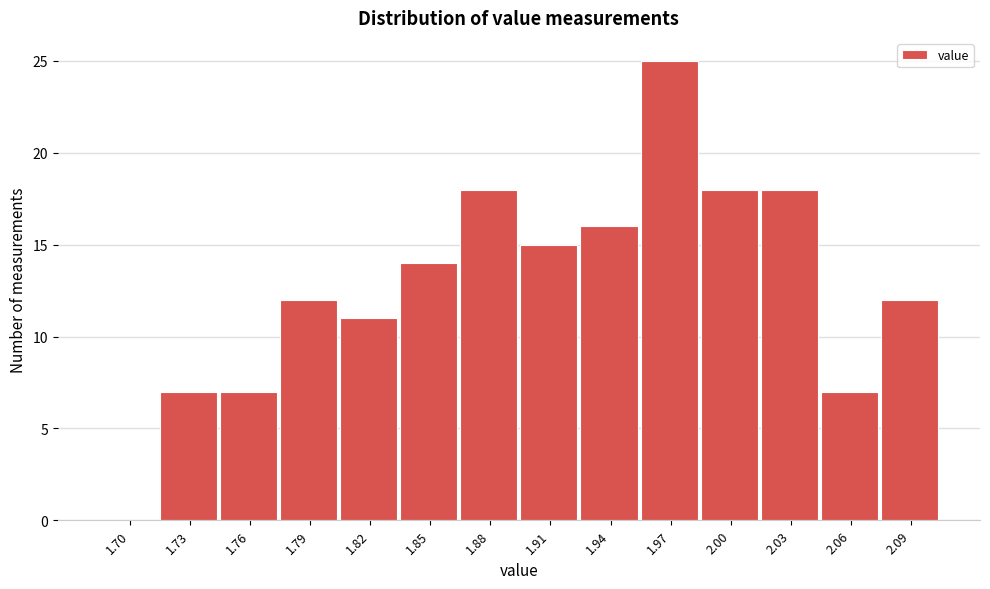

Reading right to left, list all the values displayed in this chart.

2.09=12	2.06=7	2.03=18	2.00=18	1.97=25	1.94=16	1.91=15	1.88=18	1.85=14	1.82=11	1.79=12	1.76=7	1.73=7	1.70=0